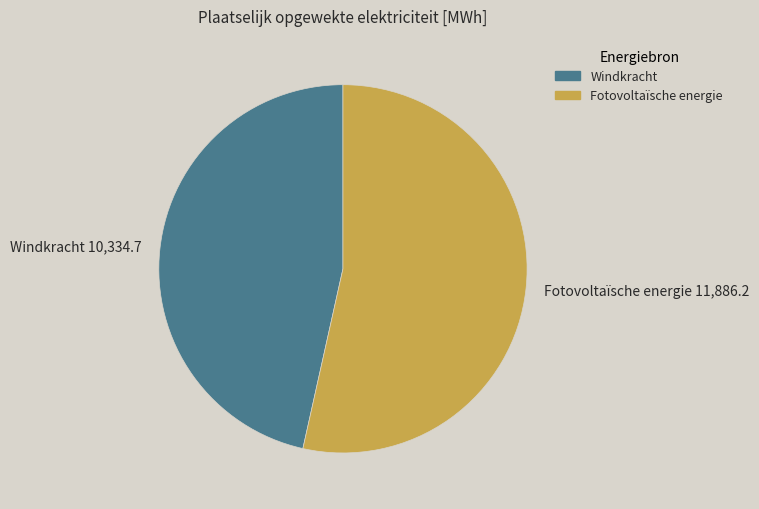

What is the ratio of the value at Fotovoltaïsche energie to the value at Windkracht?

1.2